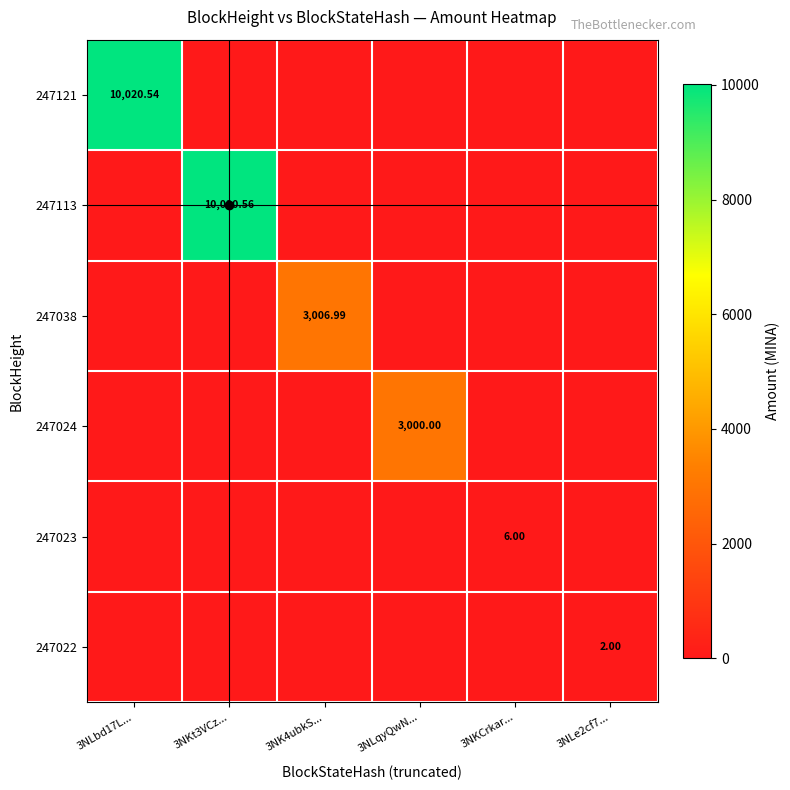

At which category is the sum across all series the highest?

3NKt3VCz...